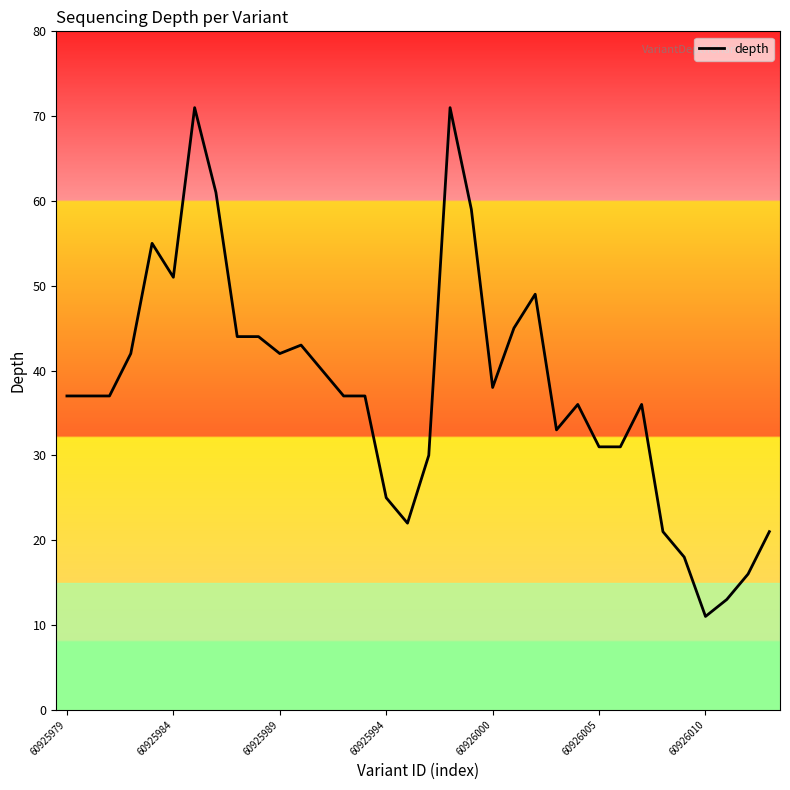

What is the maximum value shown in the chart?

71